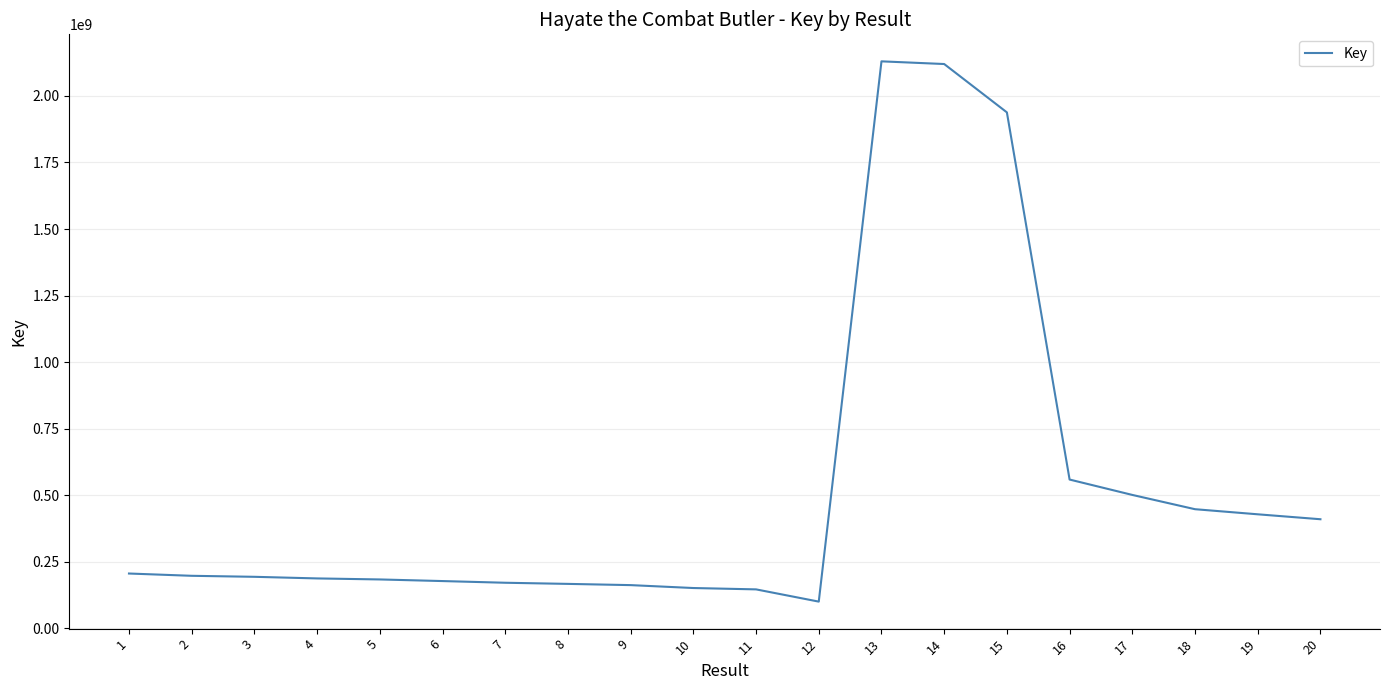

Is it true that the value at 10 is 151777776?

True